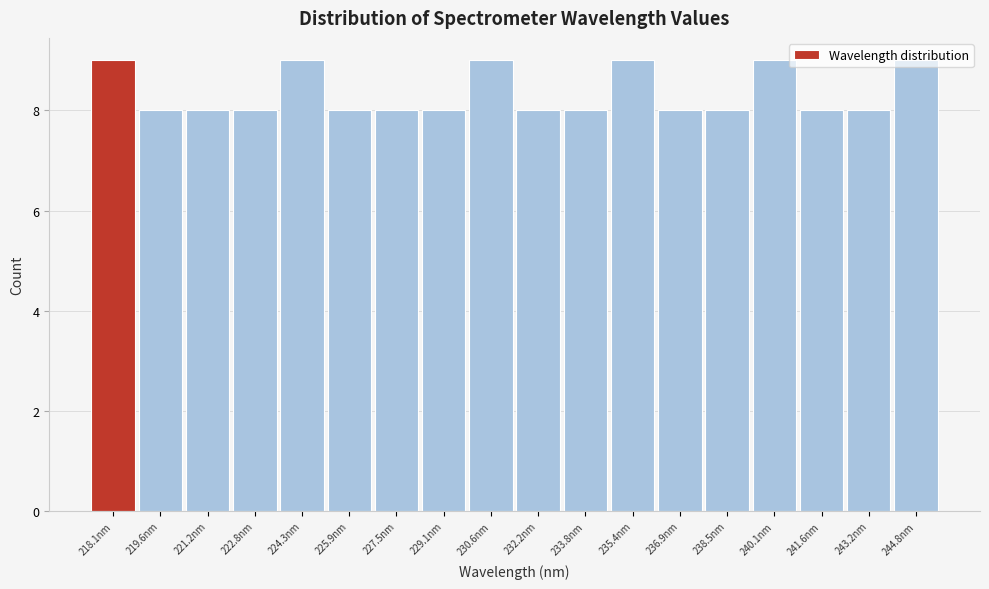

What position from the right is 229.1nm?

11